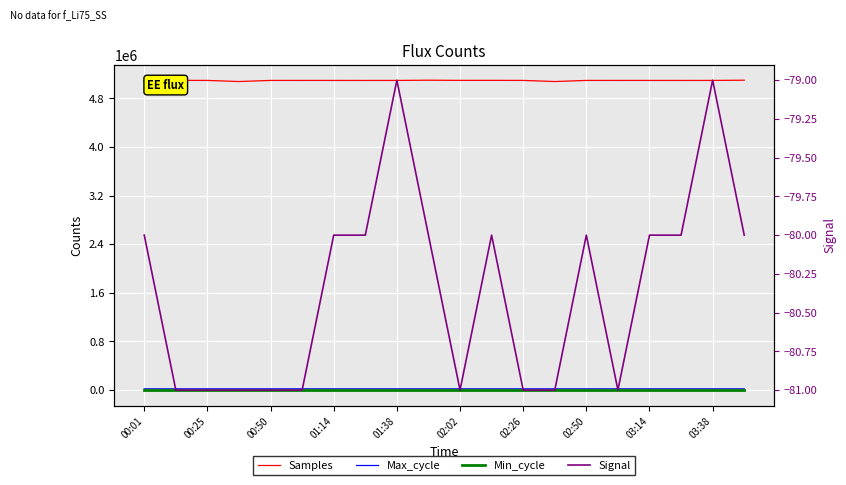

True or false: Min_cycle and Signal intersect in this chart.

False